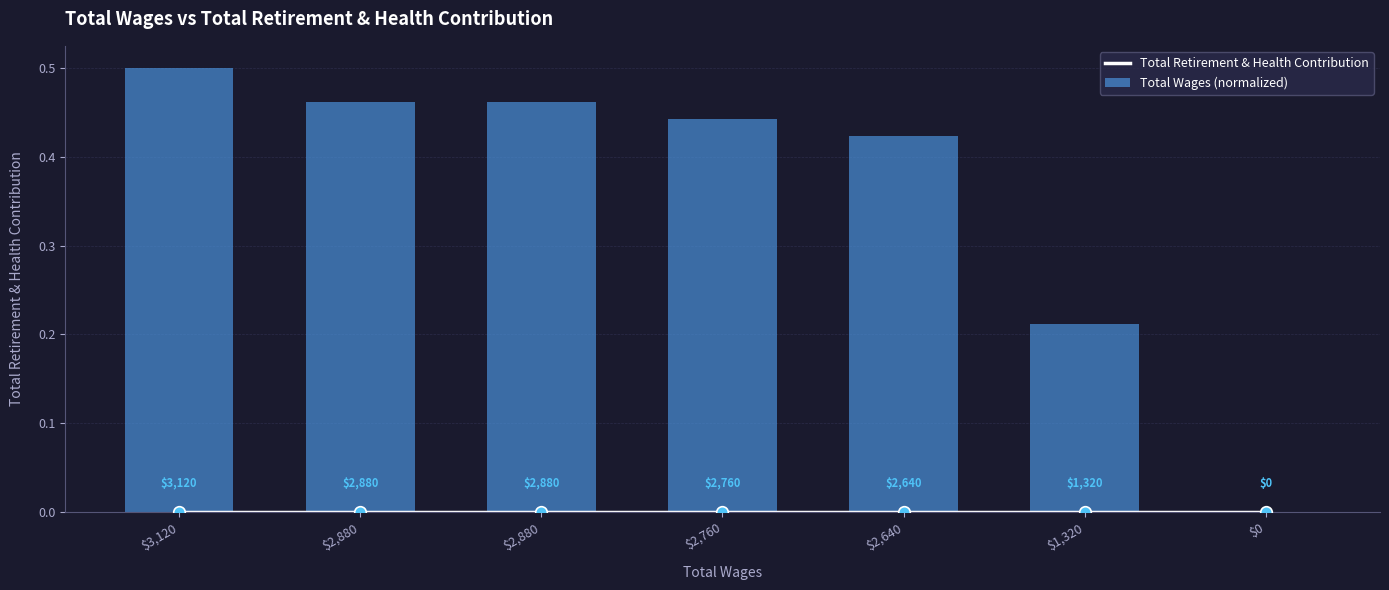

At how many categories does at least one series exceed 0?

6